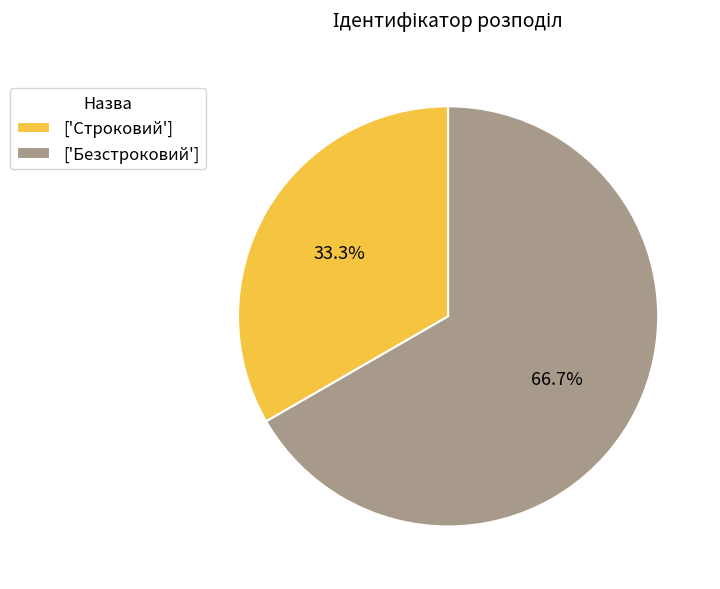

How many segments does this pie chart have?

2